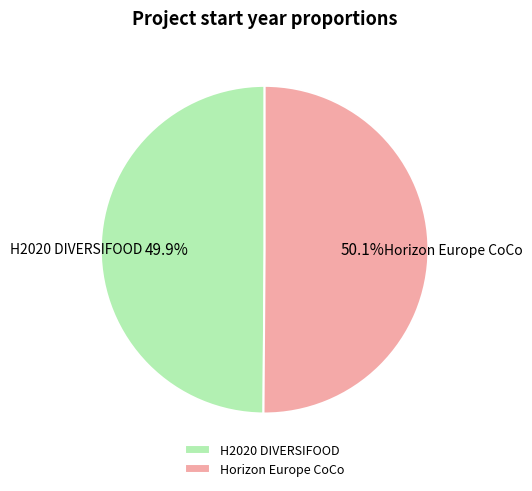

To the nearest percent, what is the average slice percentage?

50%